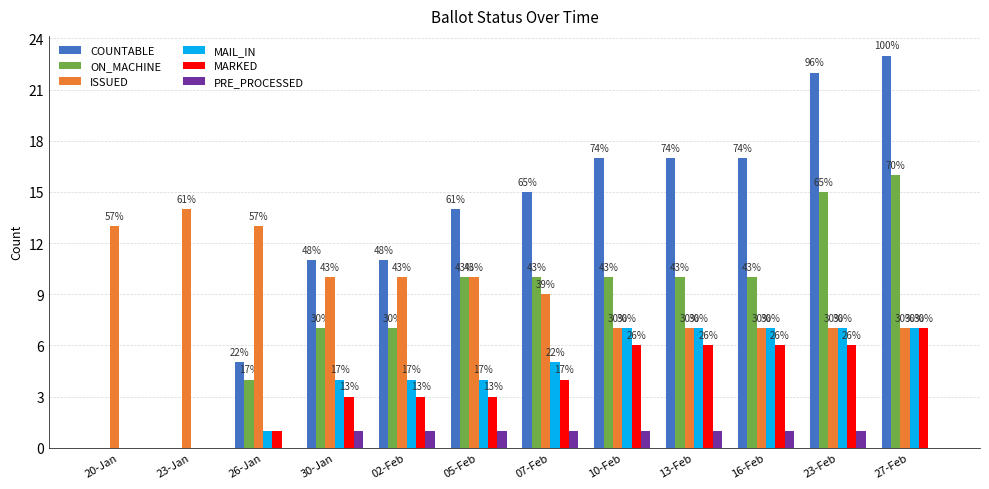

What are all the series names shown in the legend?

COUNTABLE, ON_MACHINE, ISSUED, MAIL_IN, MARKED, PRE_PROCESSED